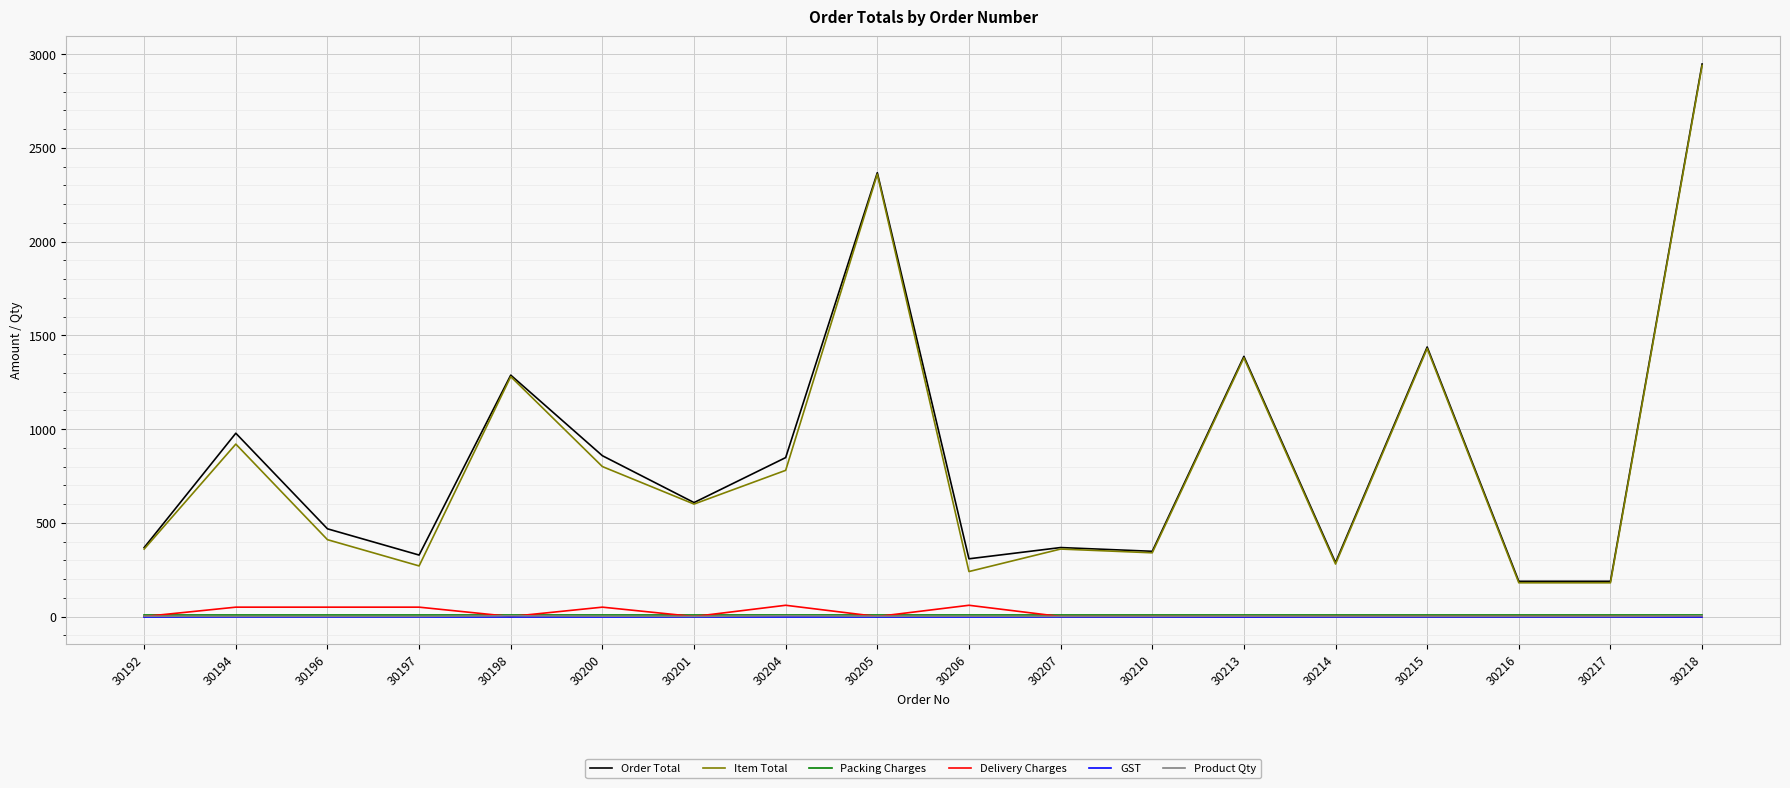

At which category is the sum across all series the highest?

30218